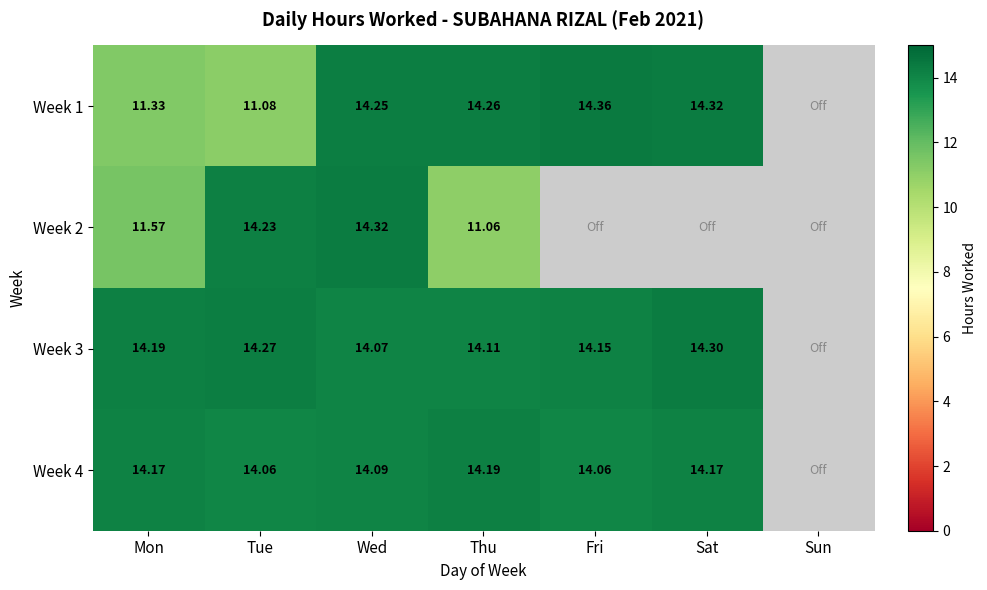

Which series changed the most between Tue and Thu?

Week 1